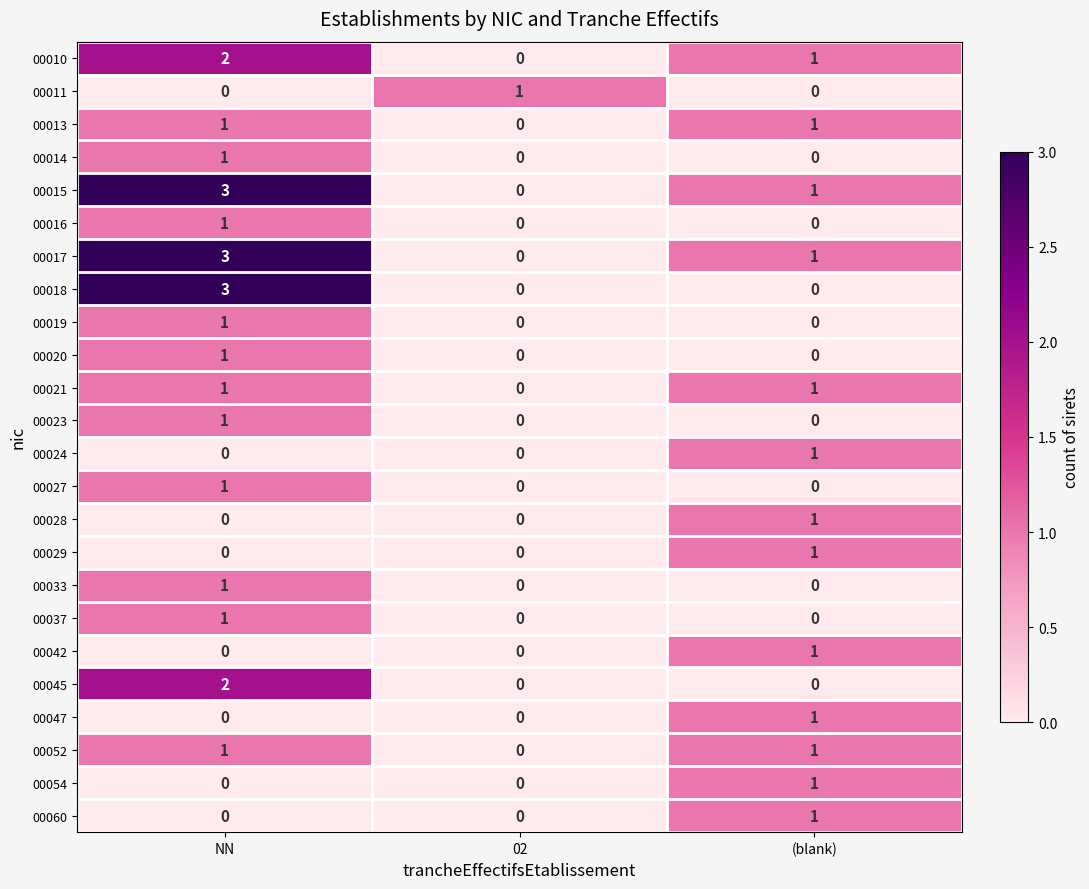

What is the greatest value displayed?

3